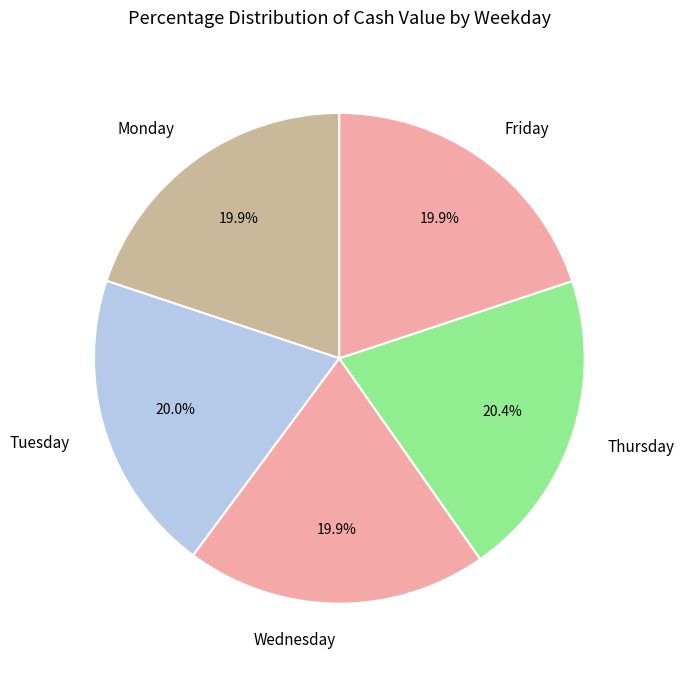

Is Wednesday the majority of the pie?

No